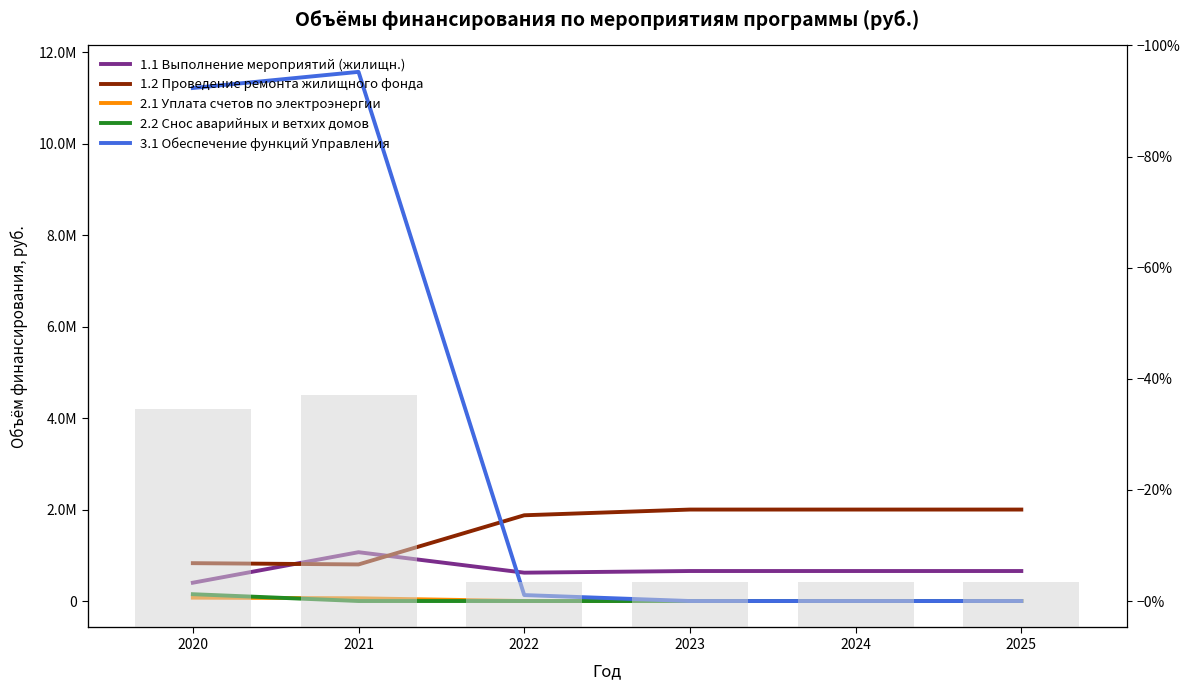

At which label does 1.1 Выполнение мероприятий (жилищн.) reach its peak?

2021